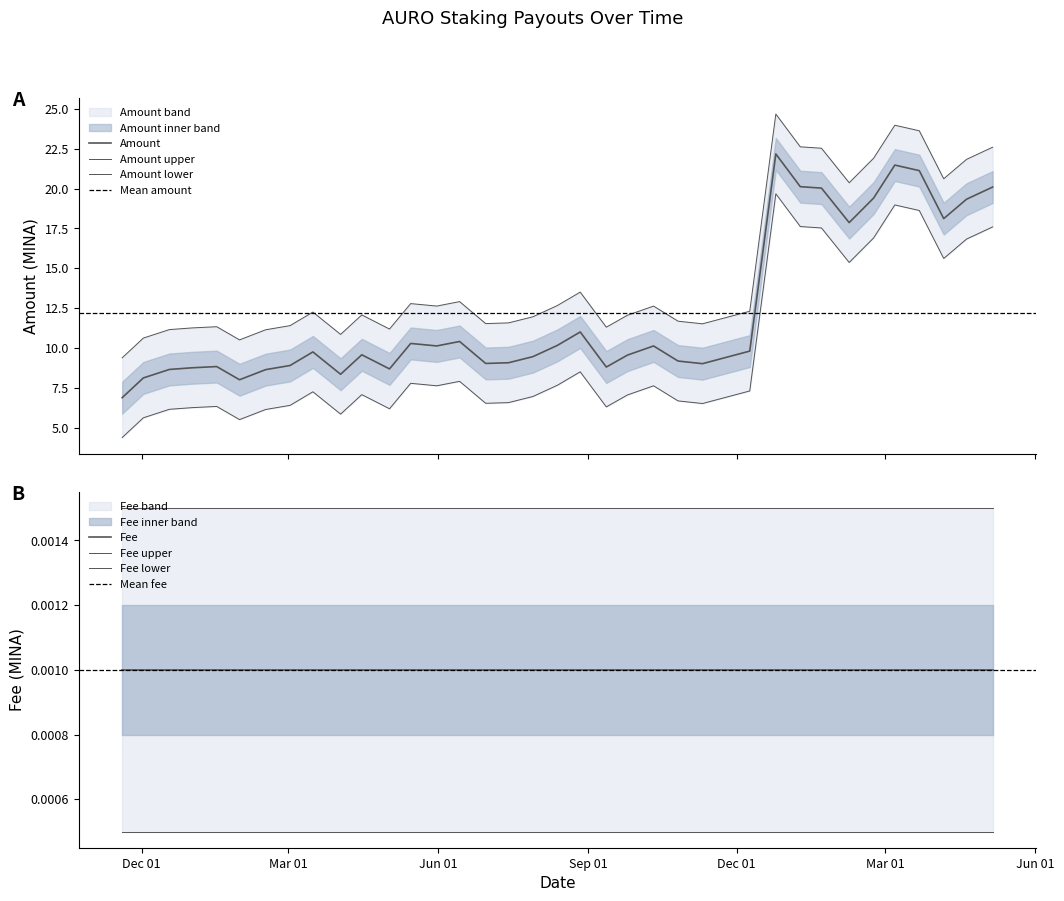

What is the sum of the values at 2023-05-02 and 2024-01-22?

28.7